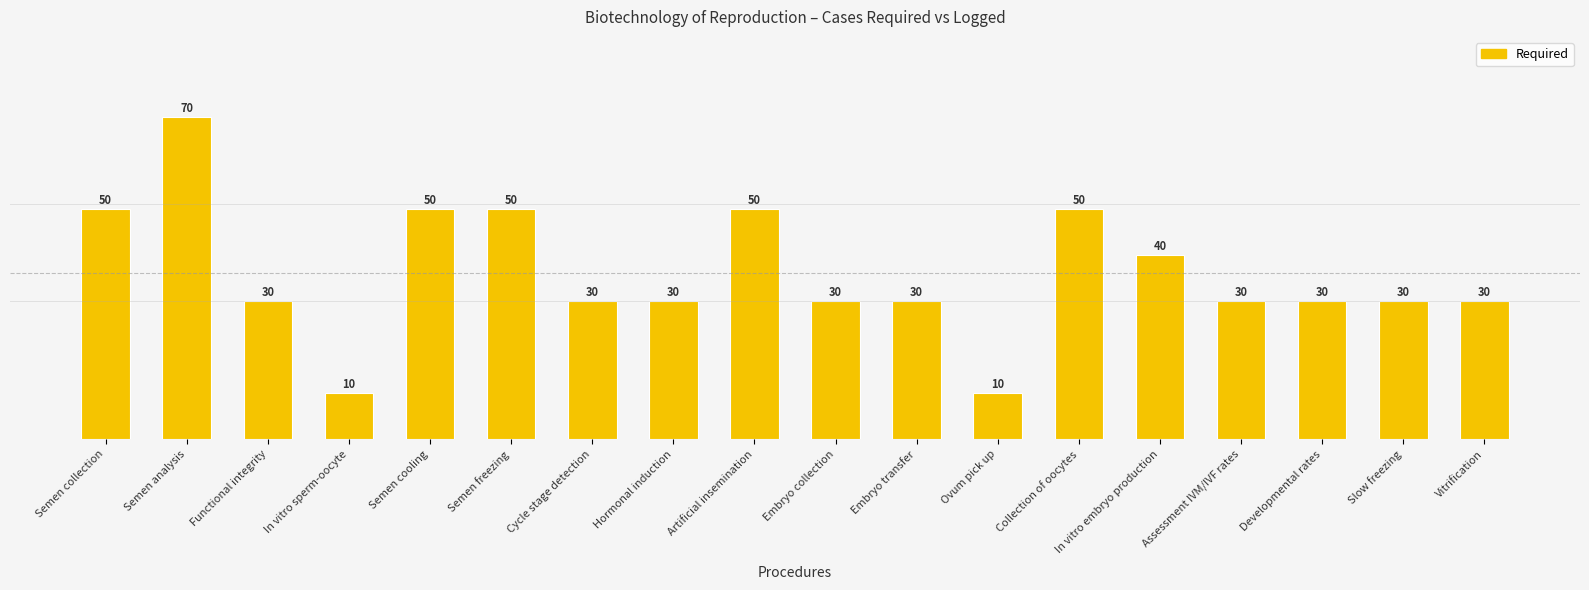

How many values are between 30 and 50?

15